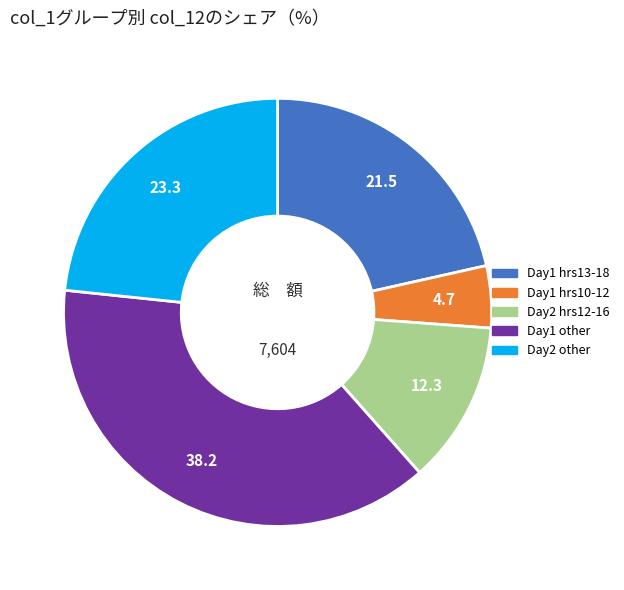

Is there any slice that represents more than half of the pie?

No